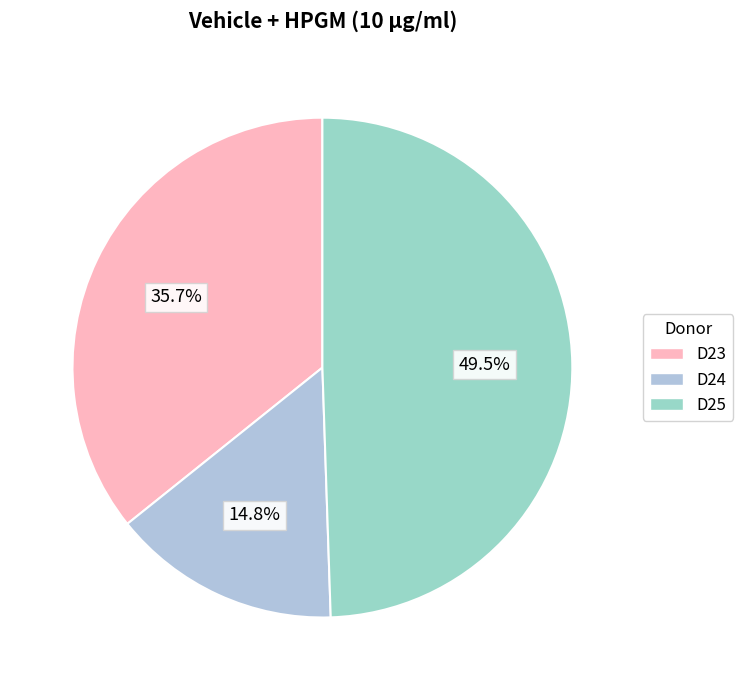

Combined, do D24 and D23 account for over 50%?

Yes